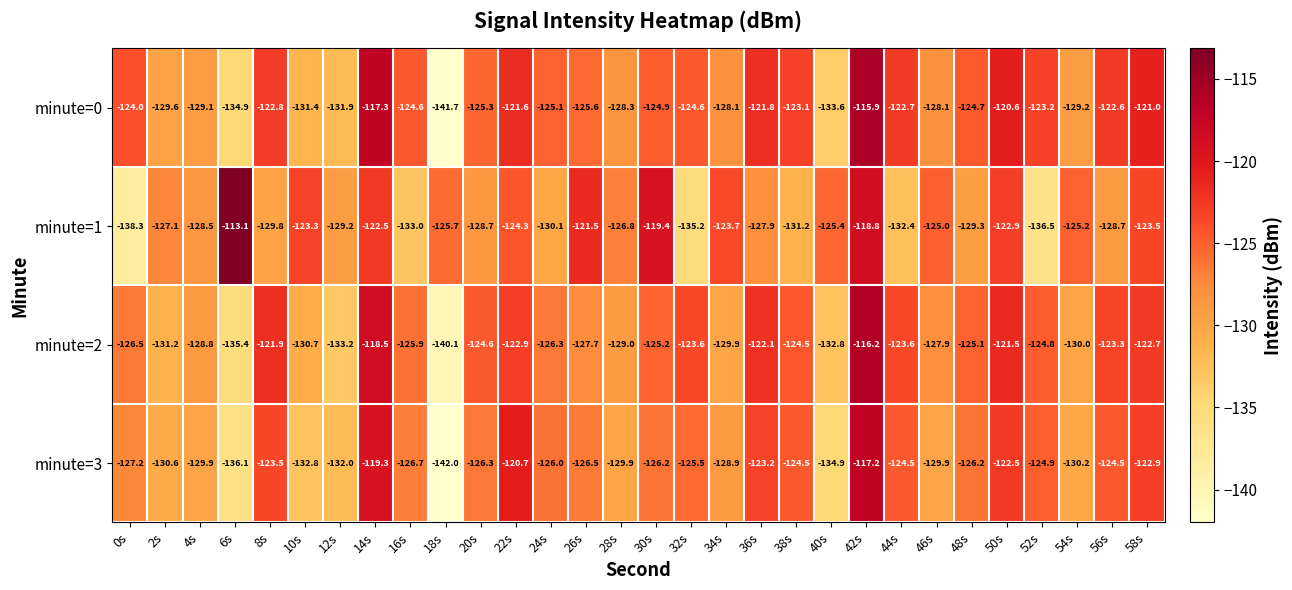

Between 46s and 52s, which series saw the biggest shift?

minute=1